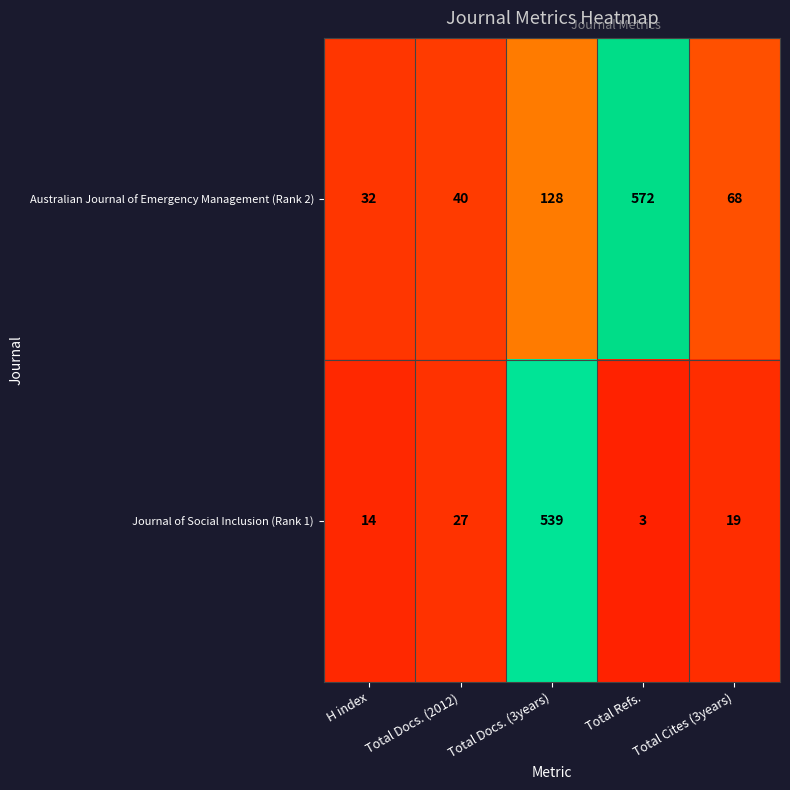

What is the total value across all series at Total Docs. (2012)?

67